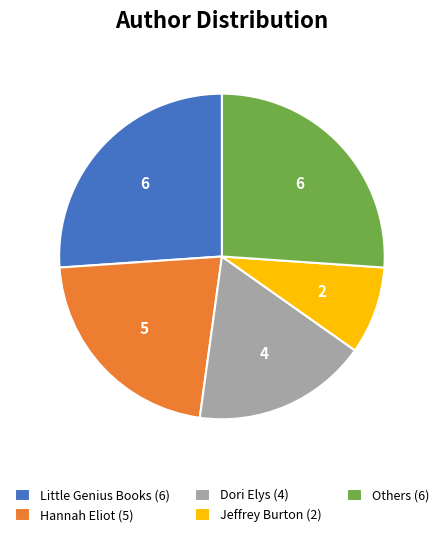

Which slice is the smallest?

Jeffrey Burton (2)